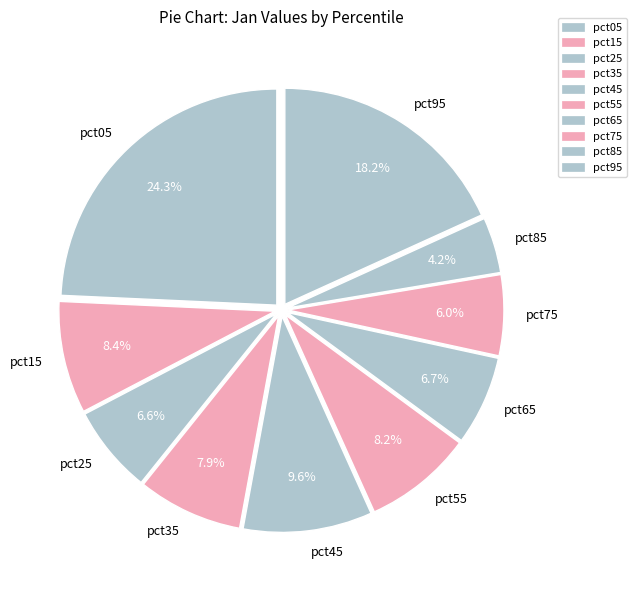

Does any single category account for the majority?

No